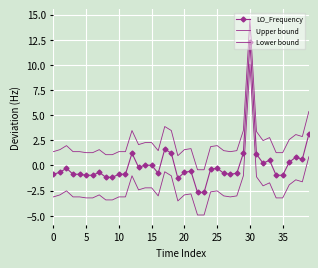

What are all the series names shown in the legend?

LO_Frequency, Upper bound, Lower bound